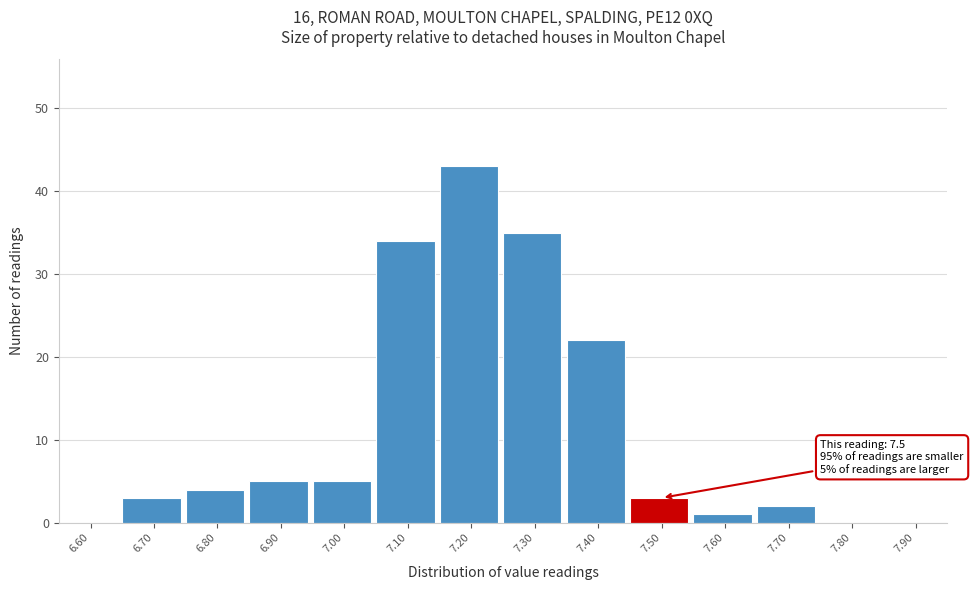

Reading right to left, transcribe all the data shown in this chart.

7.90=0	7.80=0	7.70=2	7.60=1	7.50=3	7.40=22	7.30=35	7.20=43	7.10=34	7.00=5	6.90=5	6.80=4	6.70=3	6.60=0